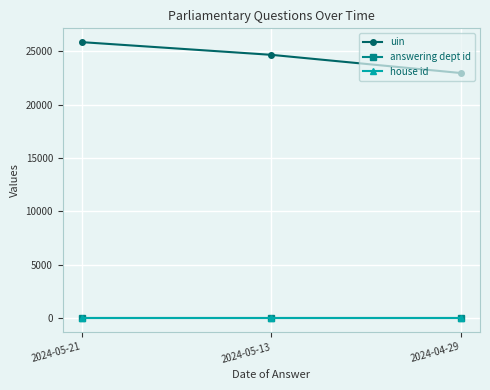

What is the difference between the maximum and second lowest values in the uin series?

1190